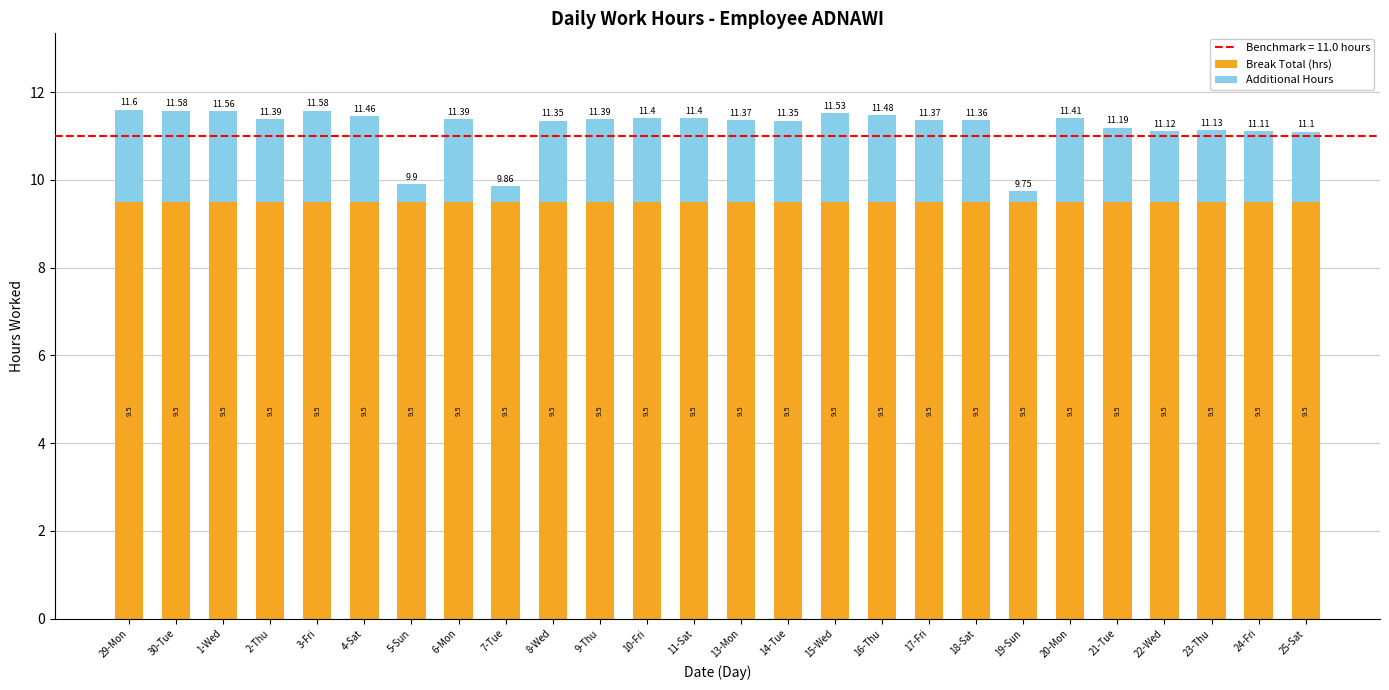

How many series are shown in this chart?

2